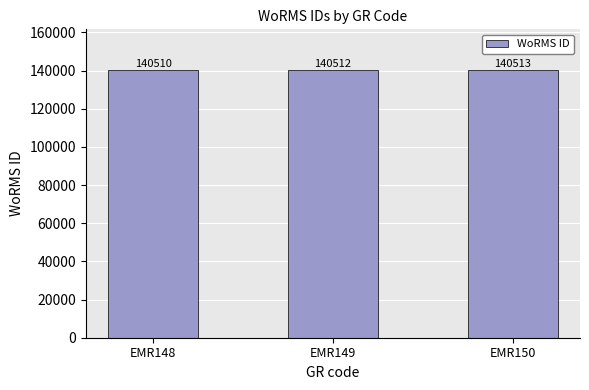

The chart shows a value of 221709 at EMR148. True or false?

False